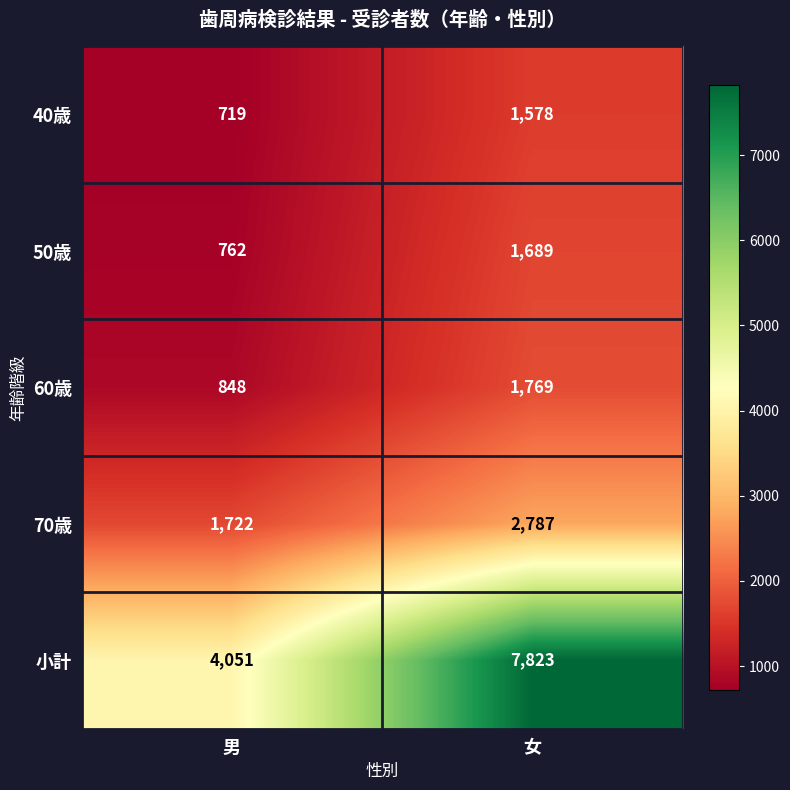

What is the sum of the 50歳 values at 女 and 男?

2451